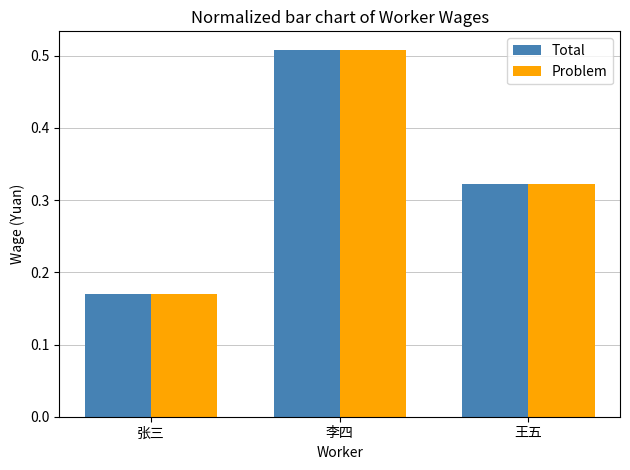

What is the sum of the Problem values at 张三 and 李四?

0.7